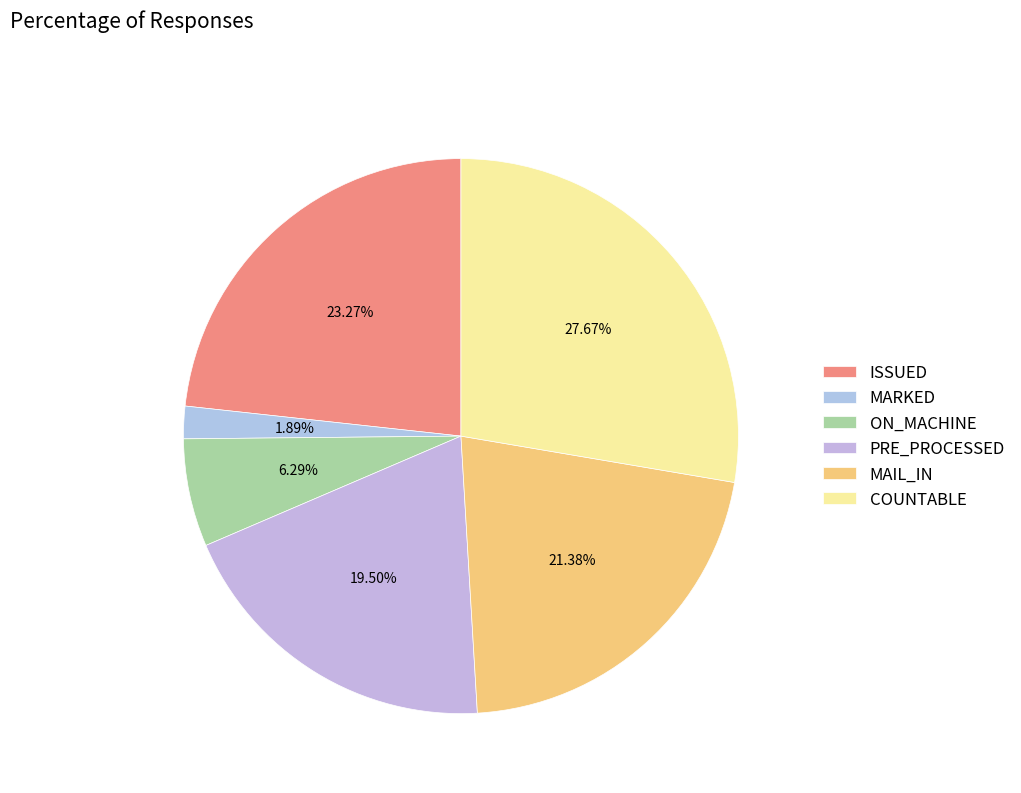

What percentage is the MARKED slice, to the nearest percent?

2%